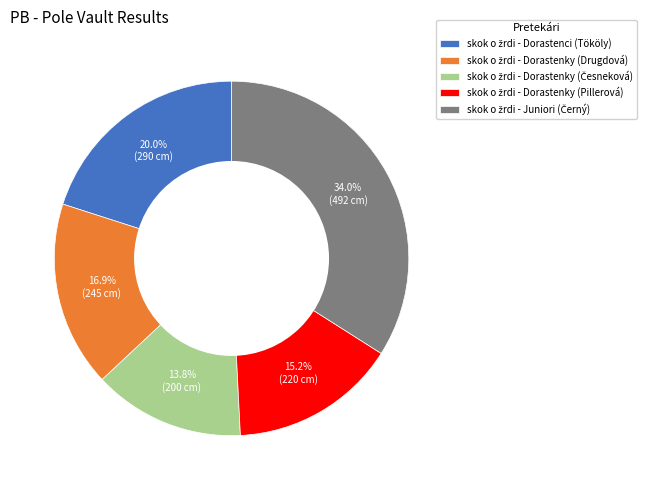

Is there any slice that represents more than half of the pie?

No